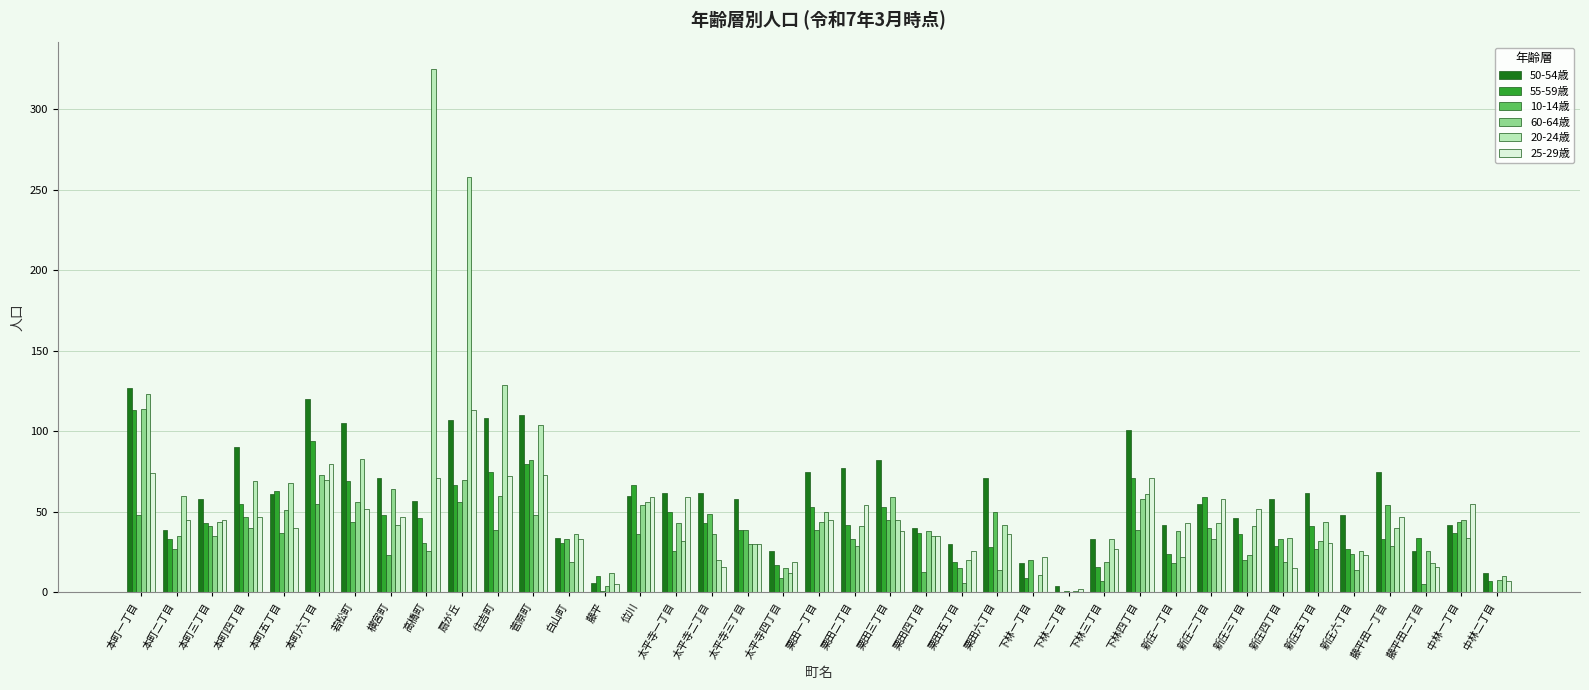

At which category is the sum across all series the highest?

扇が丘